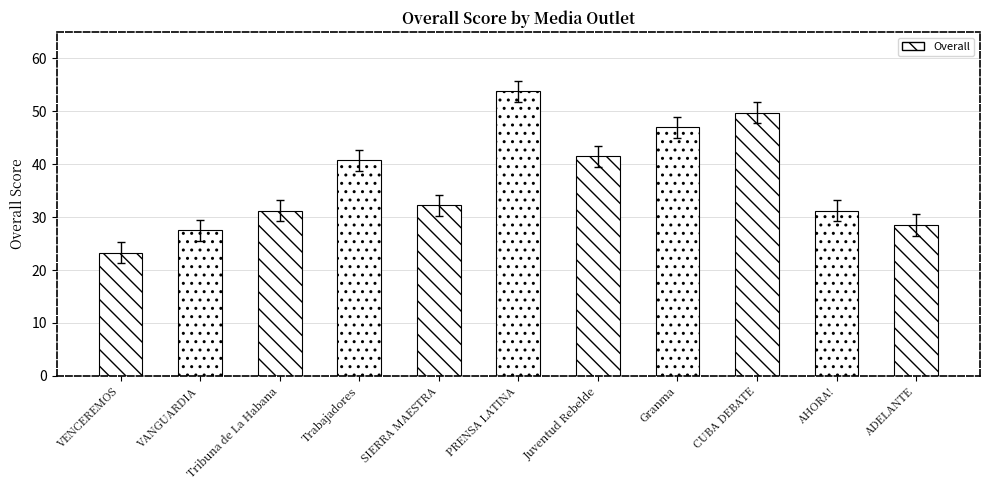

Which label corresponds to the largest value in the chart?

PRENSA LATINA